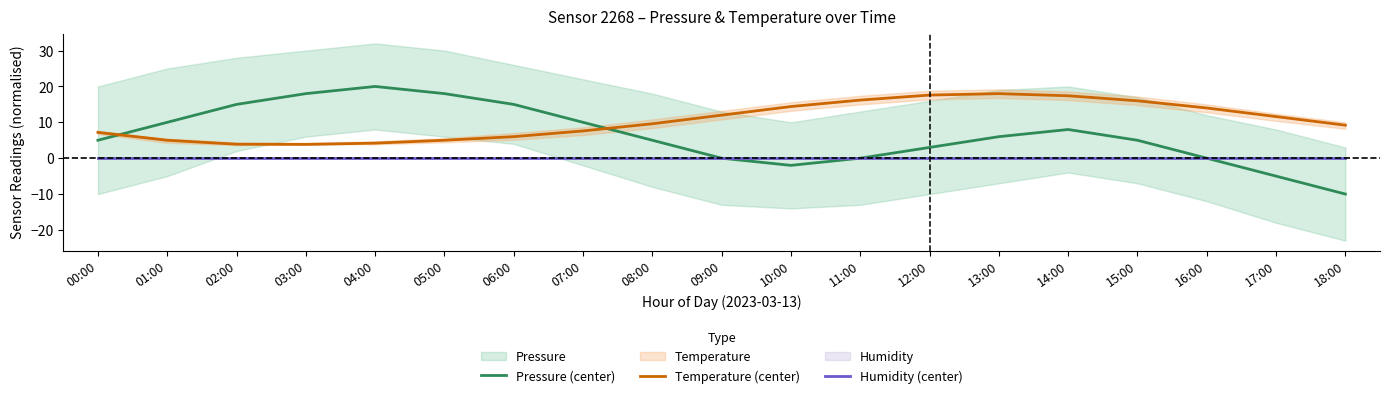

What is the spread (max minus min) of values at 18:00?

19.2